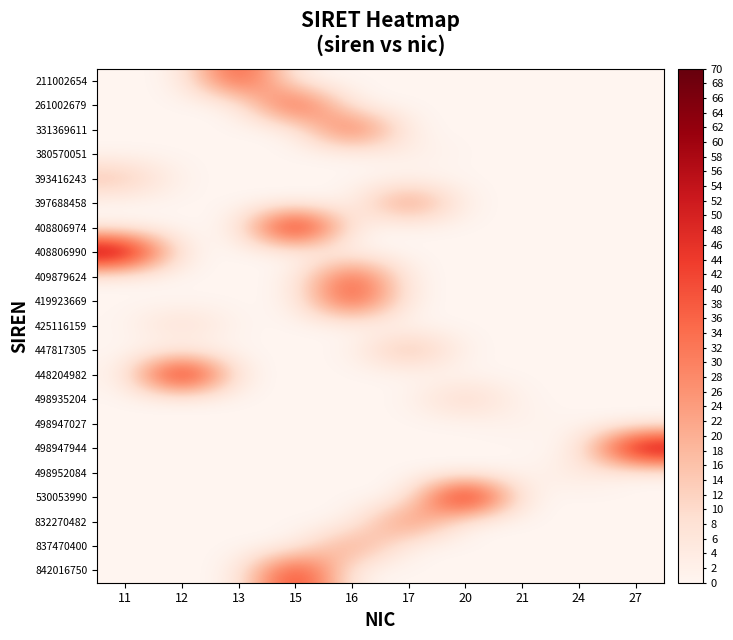

Between 24 and 27, which is larger?

24